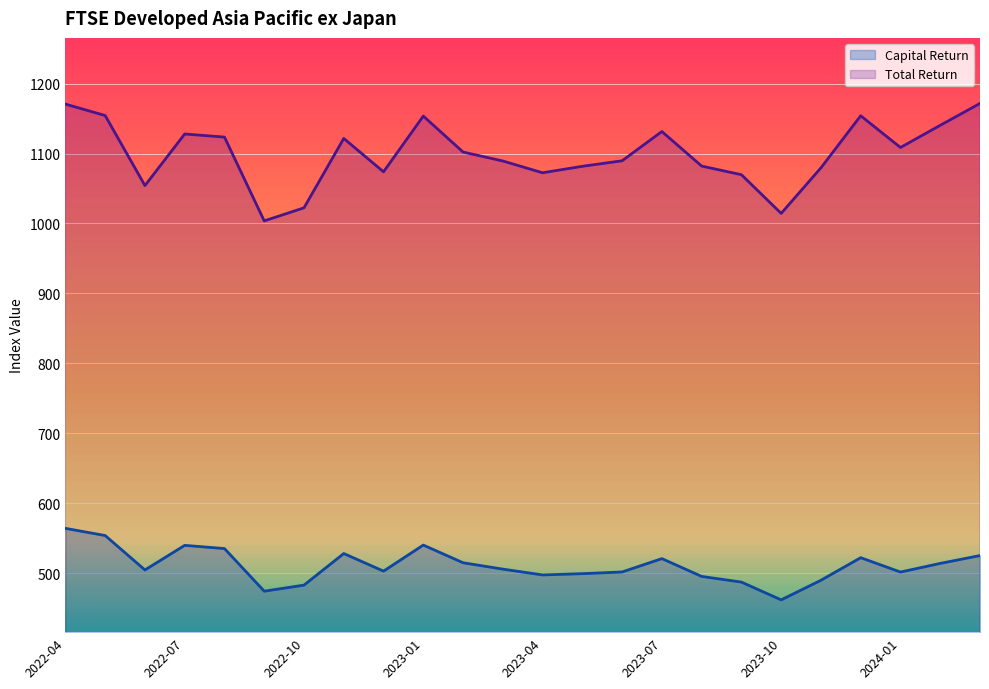

What is the sum of the Total Return values at 2022-07 and 2024-03?

2299.6